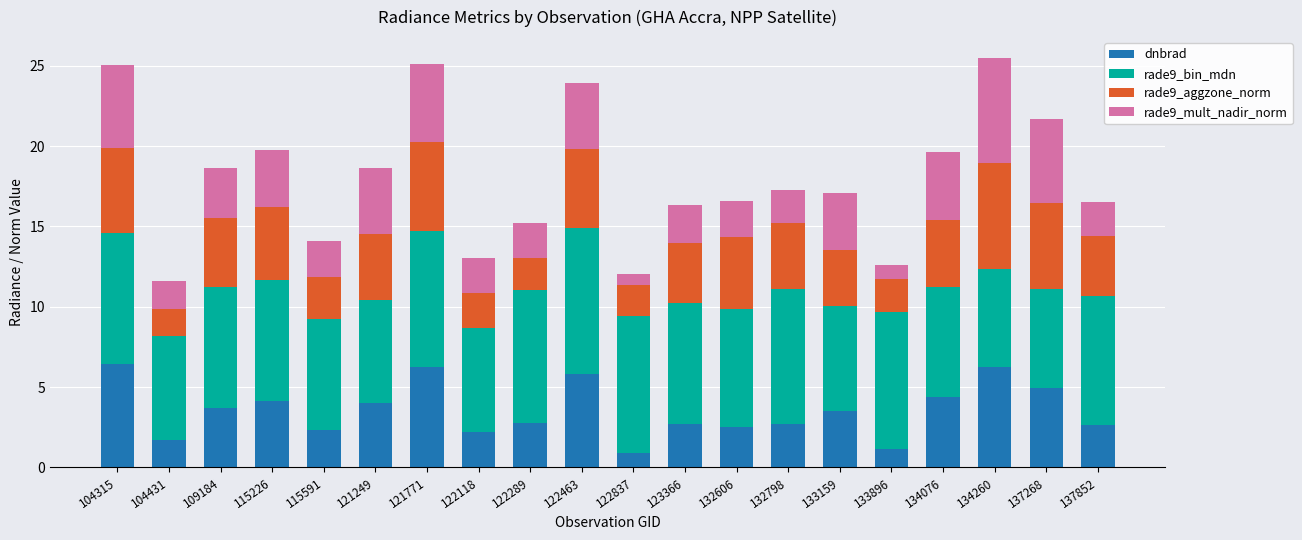

What is the difference between the second highest and minimum values in the dnbrad series?

5.3